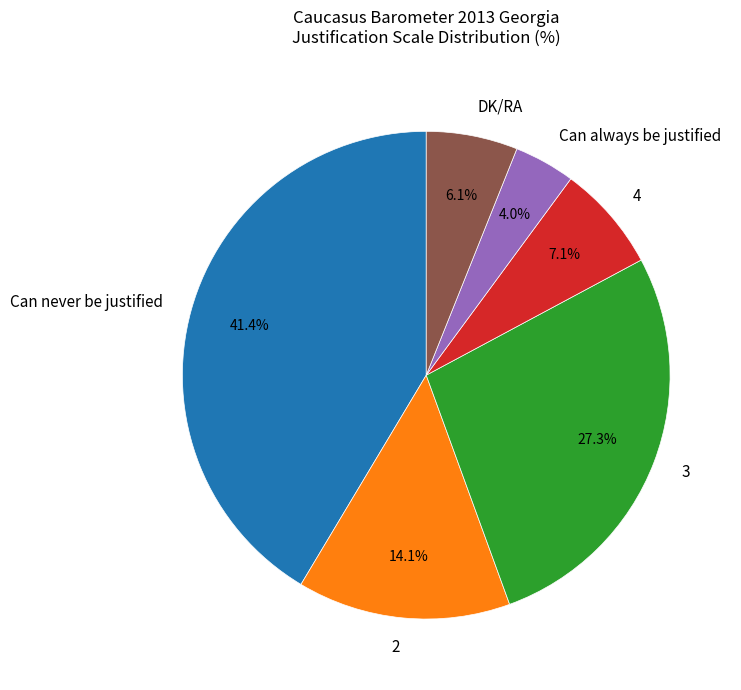

Combined, what portion of the pie is 3 and 2?

41.4%